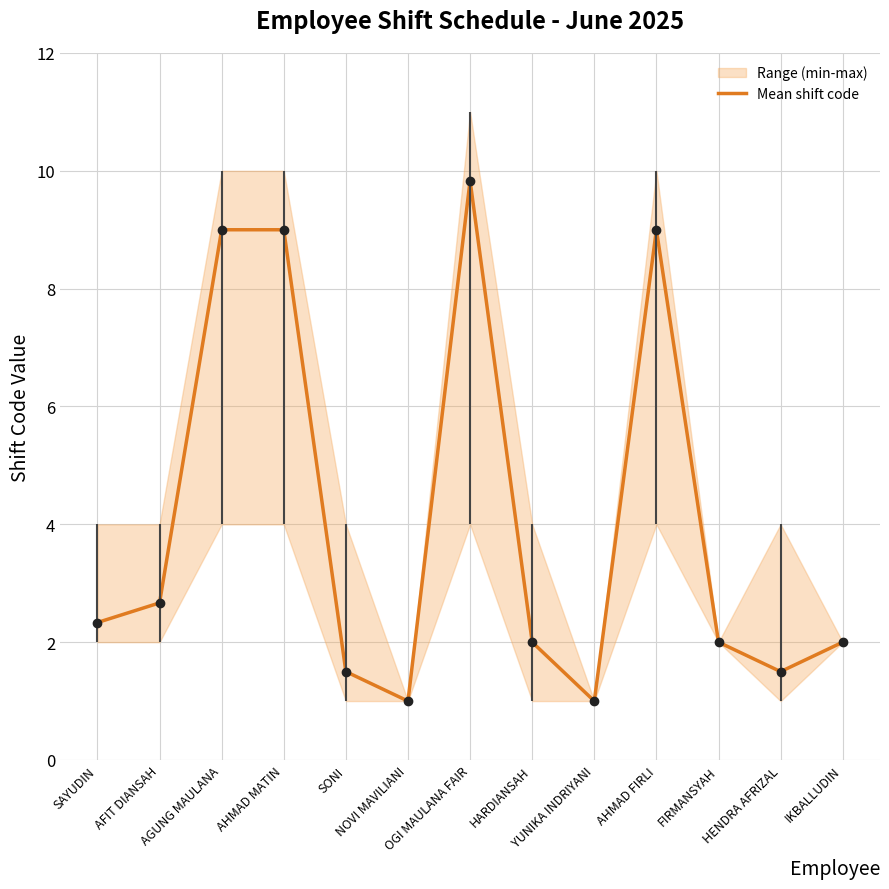

Rank the categories by value from highest to lowest.

OGI MAULANA FAIR, AGUNG MAULANA, AHMAD MATIN, AHMAD FIRLI, AFIT DIANSAH, SAYUDIN, HARDIANSAH, FIRMANSYAH, IKBALLUDIN, SONI, HENDRA AFRIZAL, NOVI MAVILIANI, YUNIKA INDRIYANI